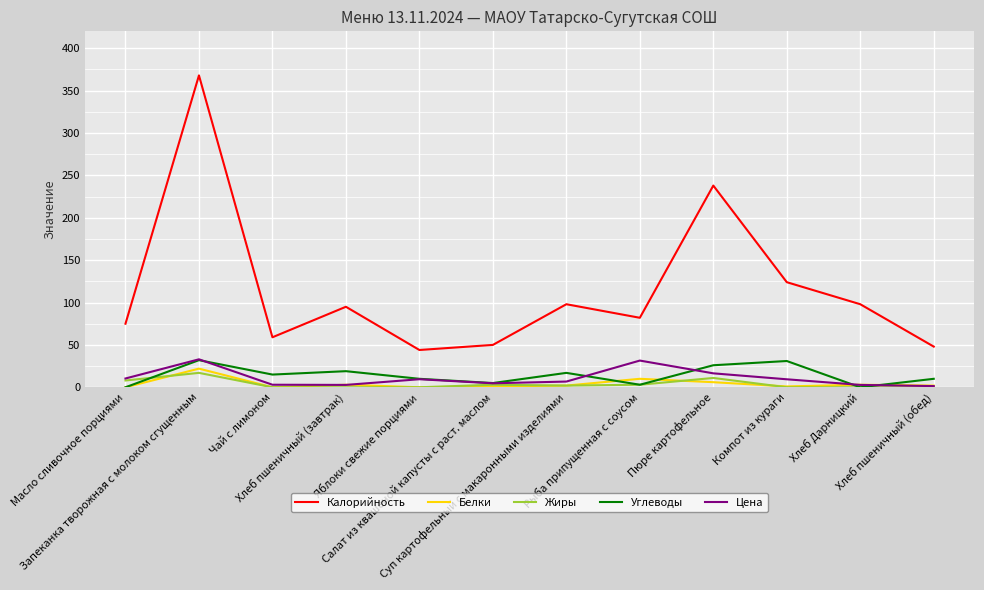

What is the approximate value of Калорийность at Яблоки свежие порциями?

44.0